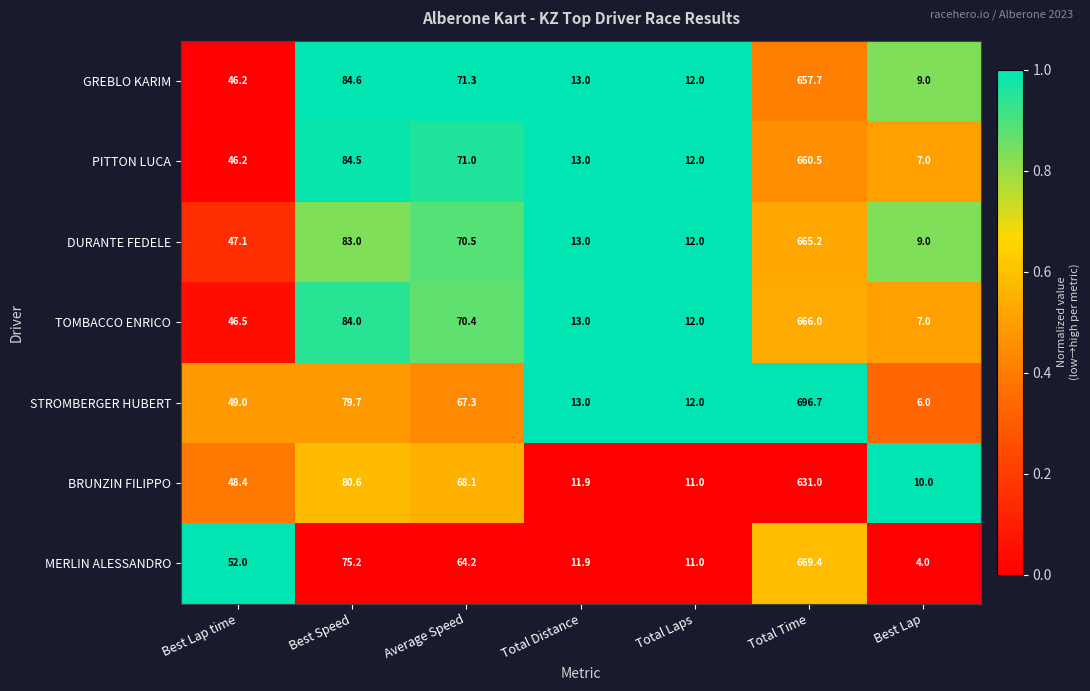

Is it true that GREBLO KARIM equals 12.0 at Total Laps?

True